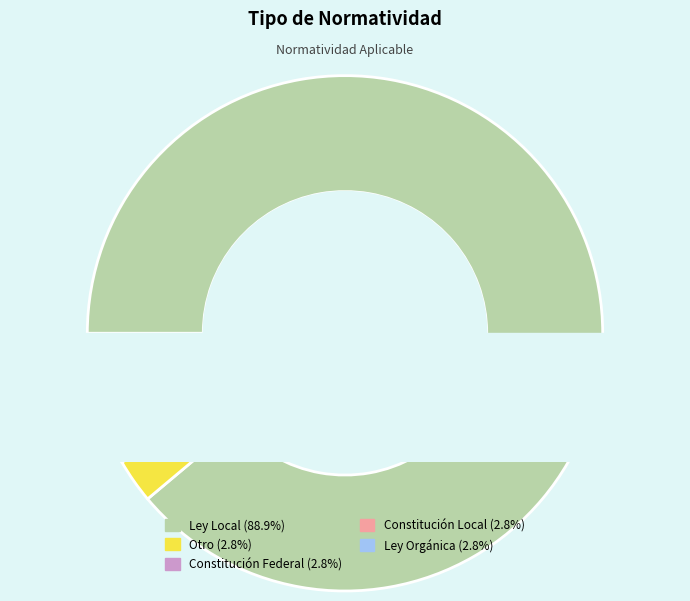

Which slice is the largest?

Ley Local